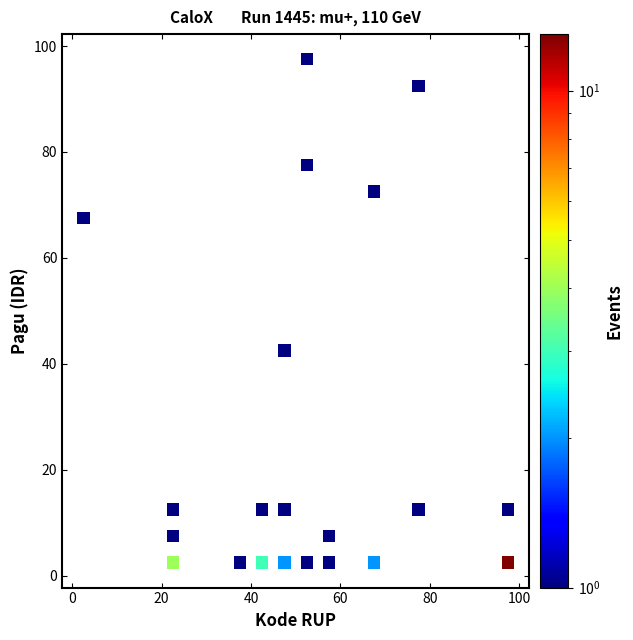

What Y value in the scatter plot is closest to 50?

42.5